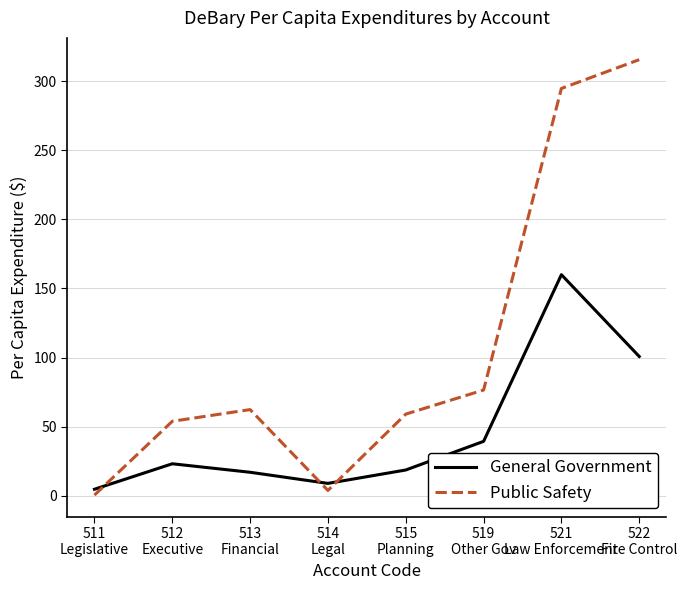

List the series in order of their peak value, highest first.

Public Safety, General Government